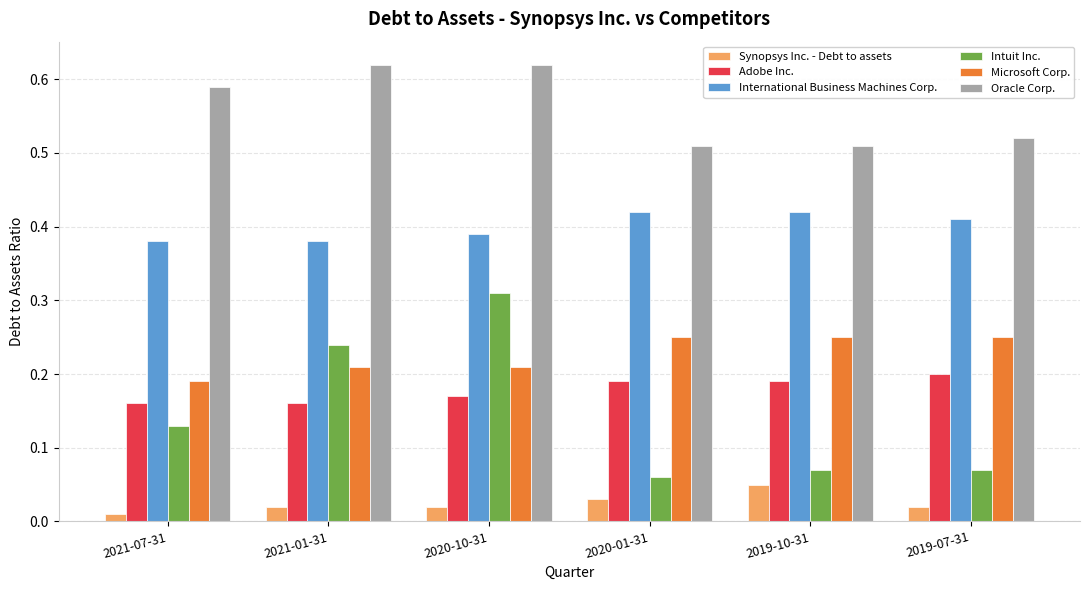

The Oracle Corp. series shows 0.9 at 2021-07-31. True or false?

False